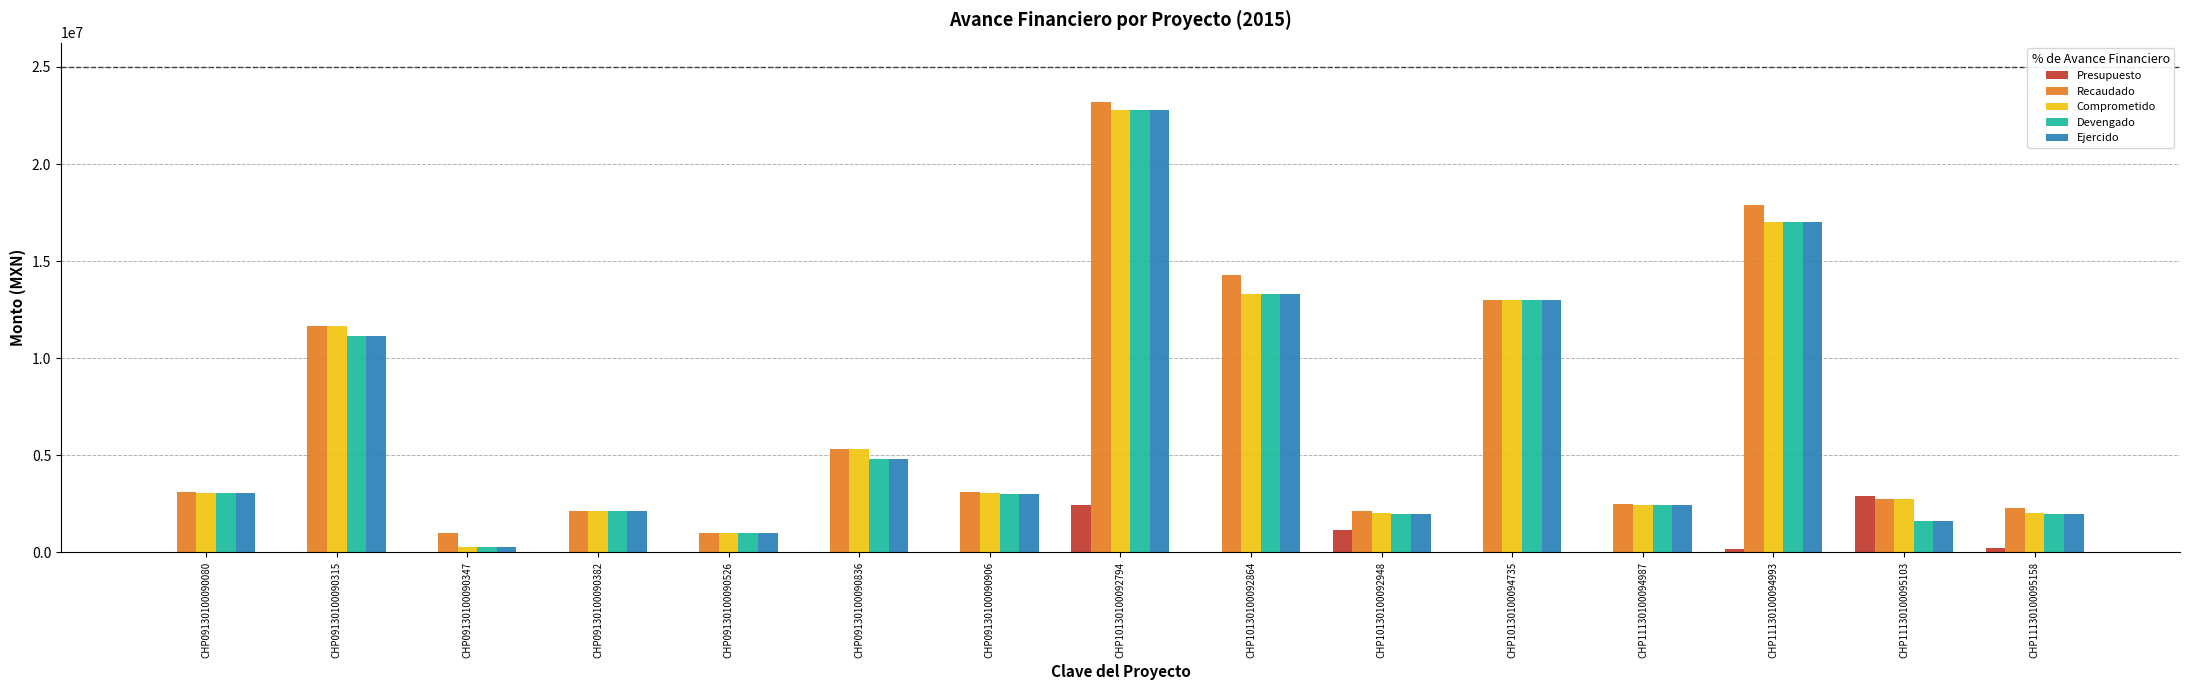

What is the total value across all series at CHP10130100094735?

52081529.2